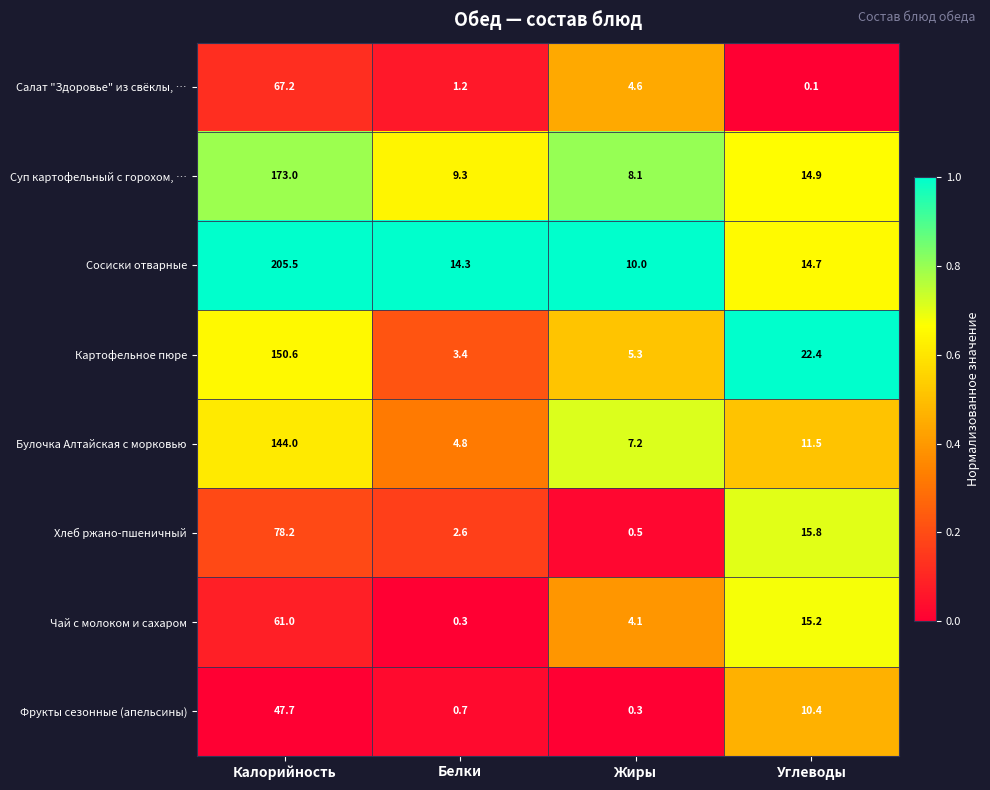

At which label is Салат "Здоровье" из свёклы, … closest to 33?

Жиры